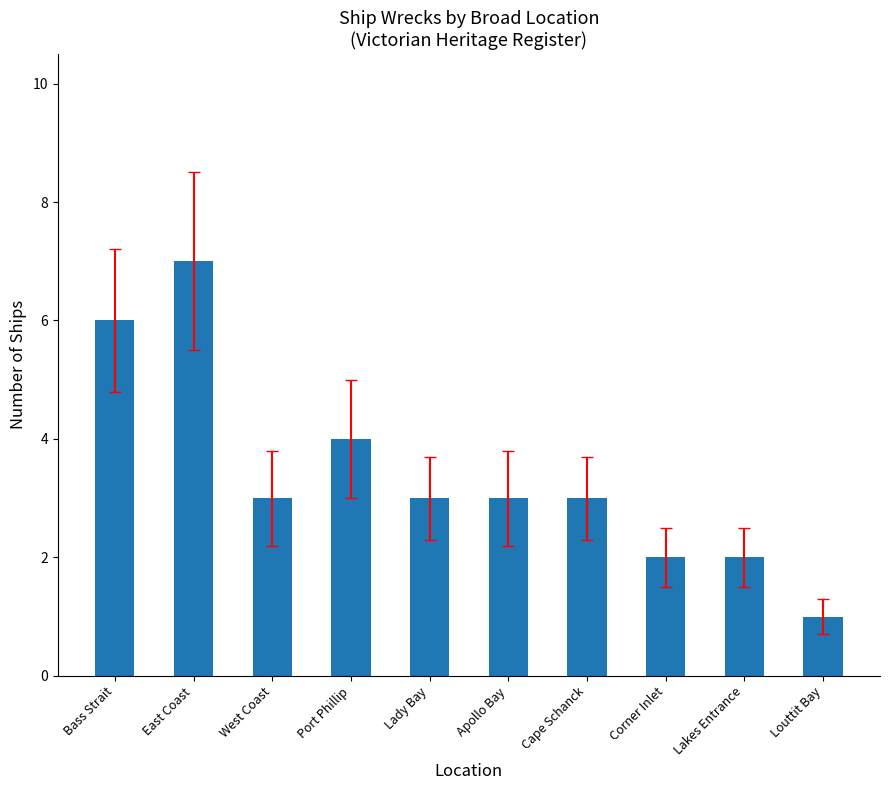

What position from the right is Lady Bay?

6